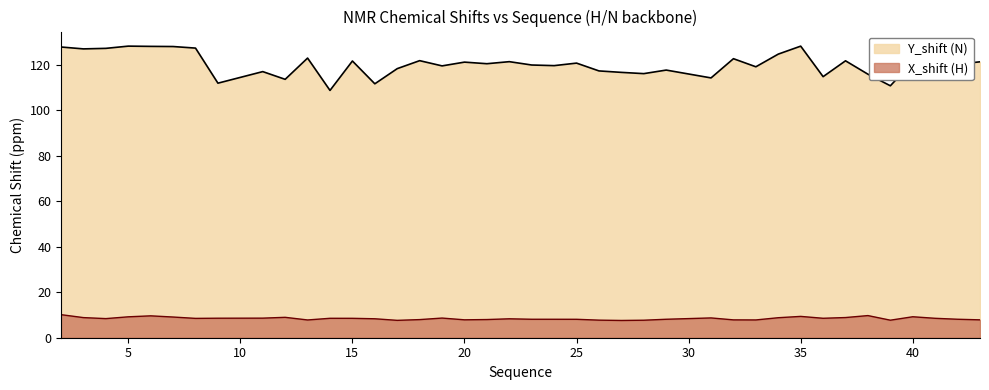

What value does the X_shift series have at 12?

9.0